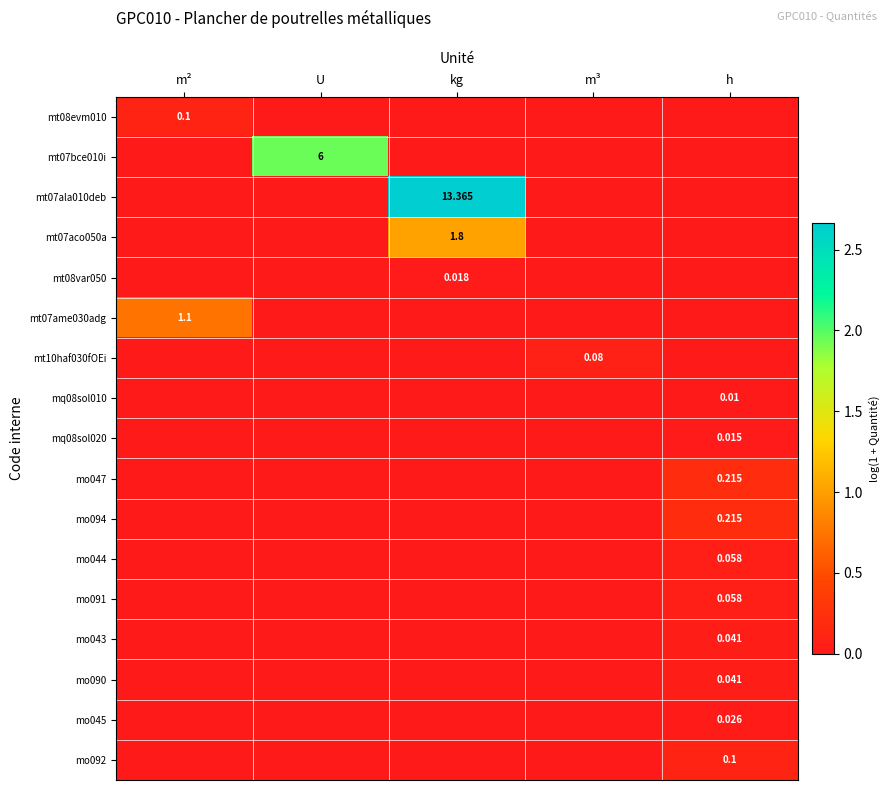

What is the difference between the maximum and minimum values in the mt08evm010 series?

0.1